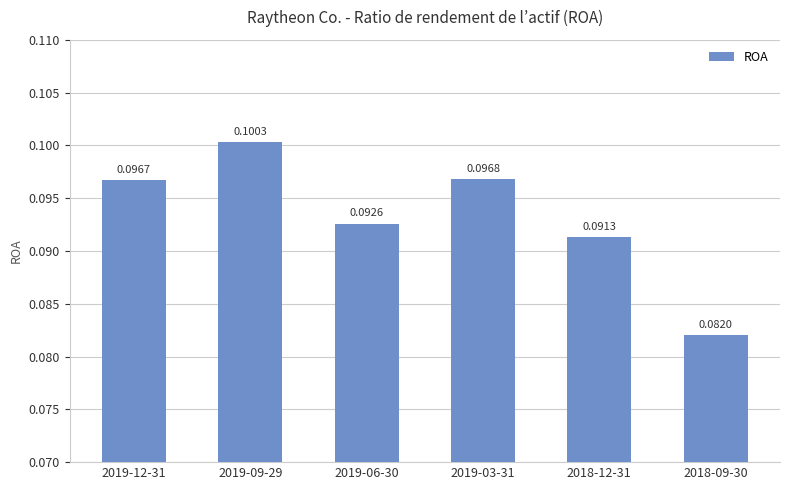

How many series are shown in this chart?

1